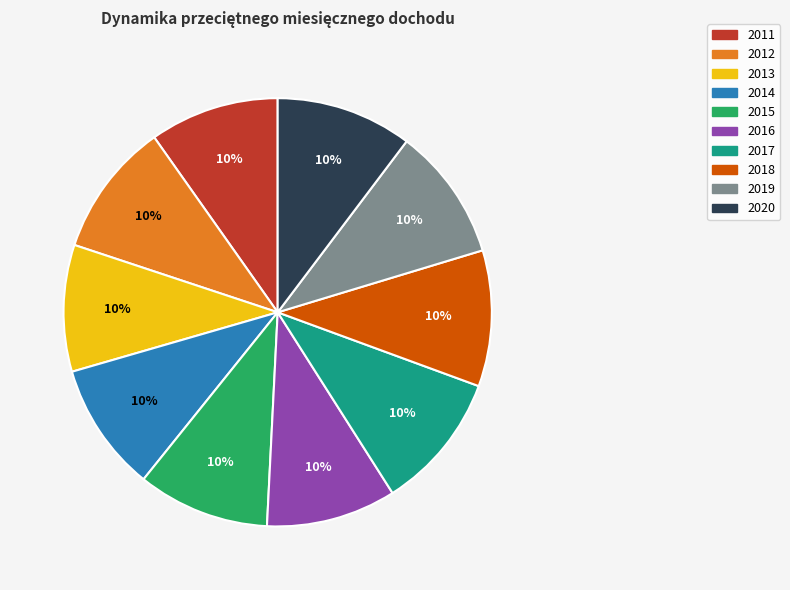

Does any single category account for the majority?

No